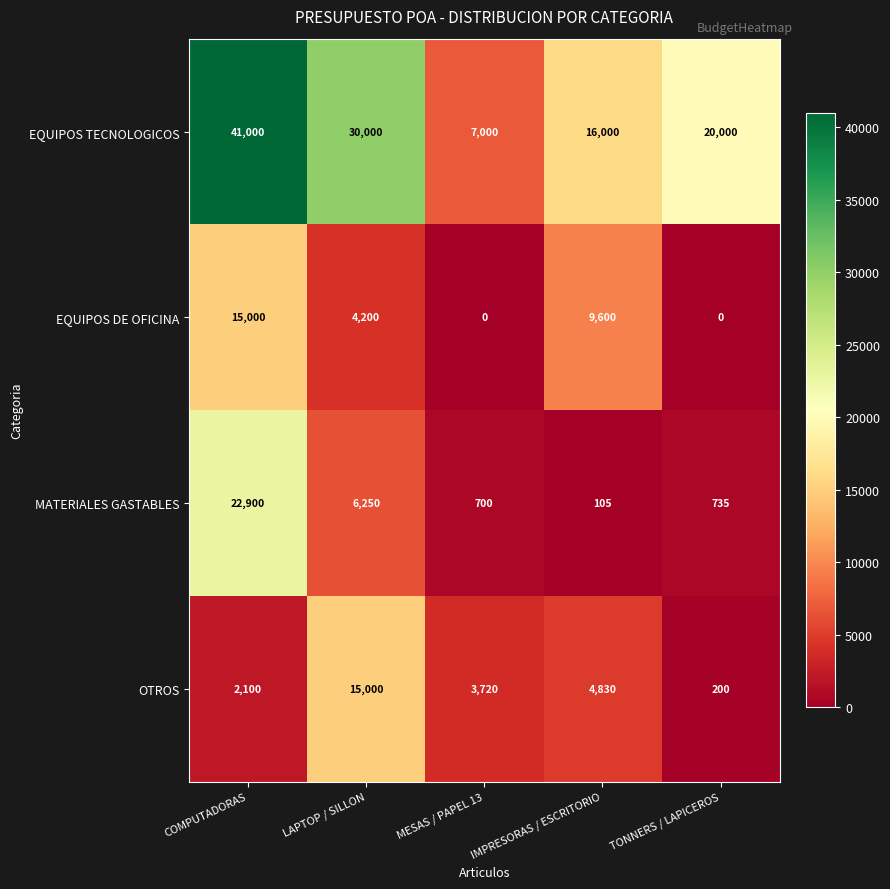

What is the difference between the MATERIALES GASTABLES values at COMPUTADORAS and LAPTOP / SILLON?

16650